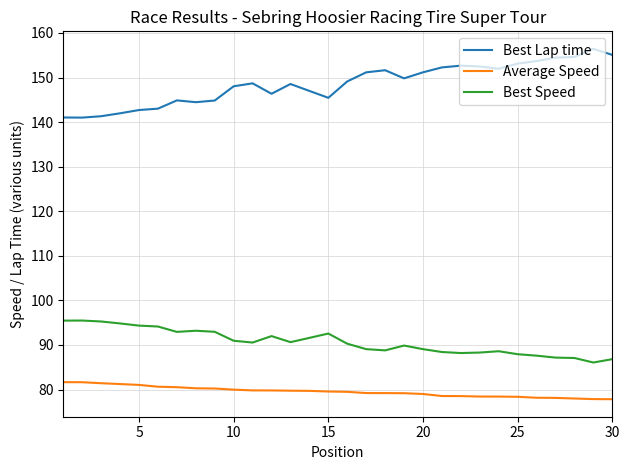

Rank the series by their average value, from lowest to highest.

Average Speed, Best Speed, Best Lap time